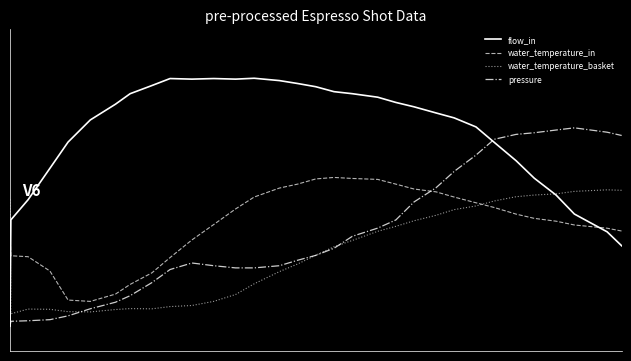

Which series ends up on top after the final intersection of water_temperature_basket and pressure?

pressure